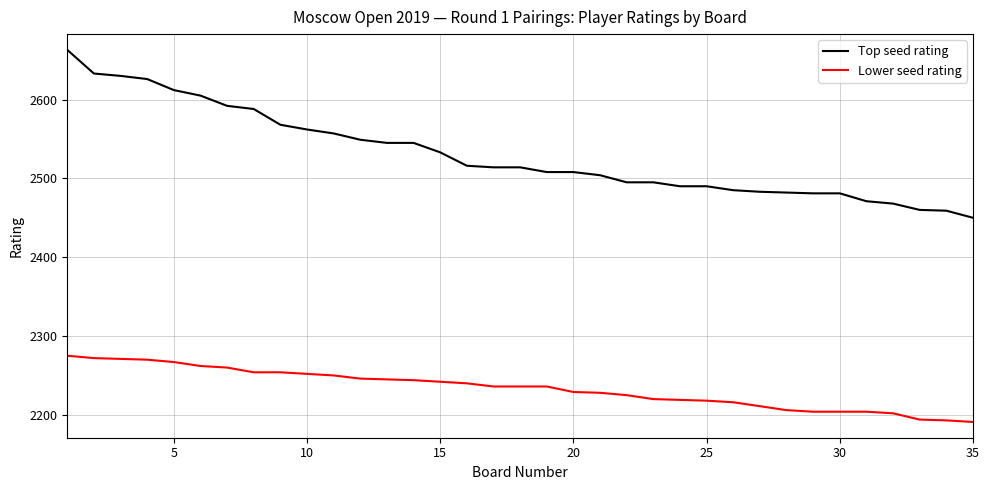

Rank the series by their average value, from lowest to highest.

Lower seed rating, Top seed rating